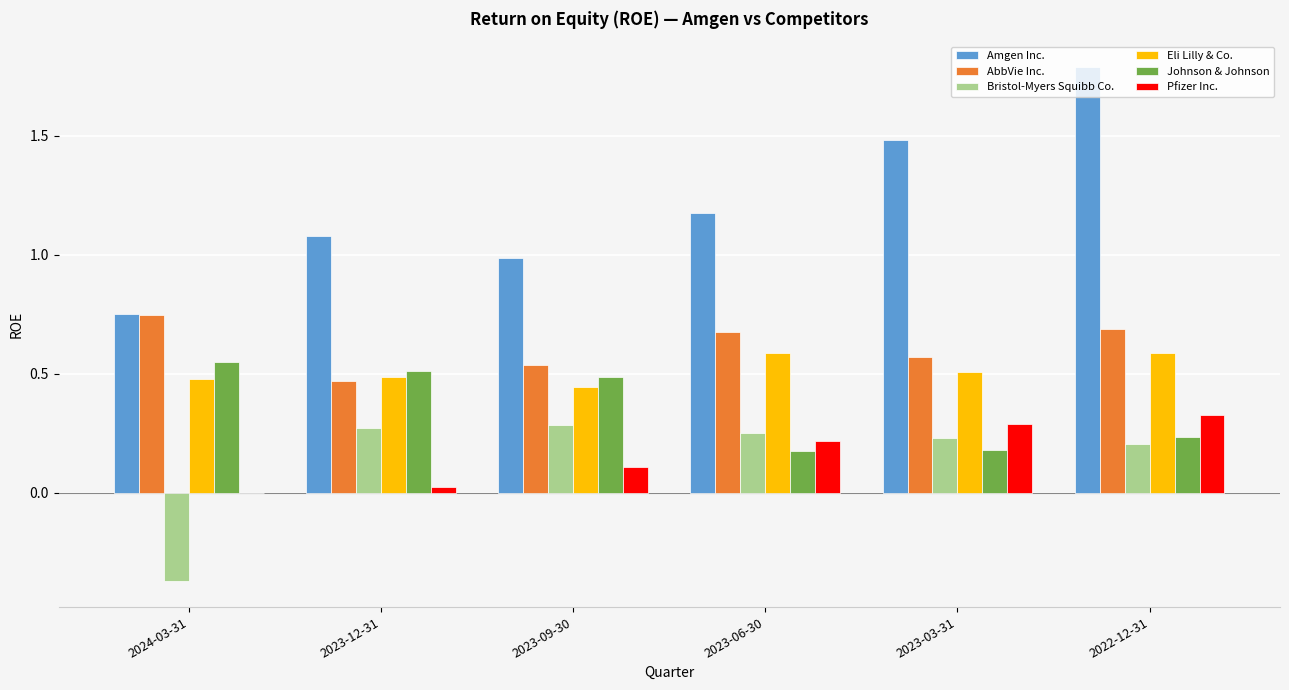

The value of Pfizer Inc. at 2023-09-30 is 0.1. True or false?

True